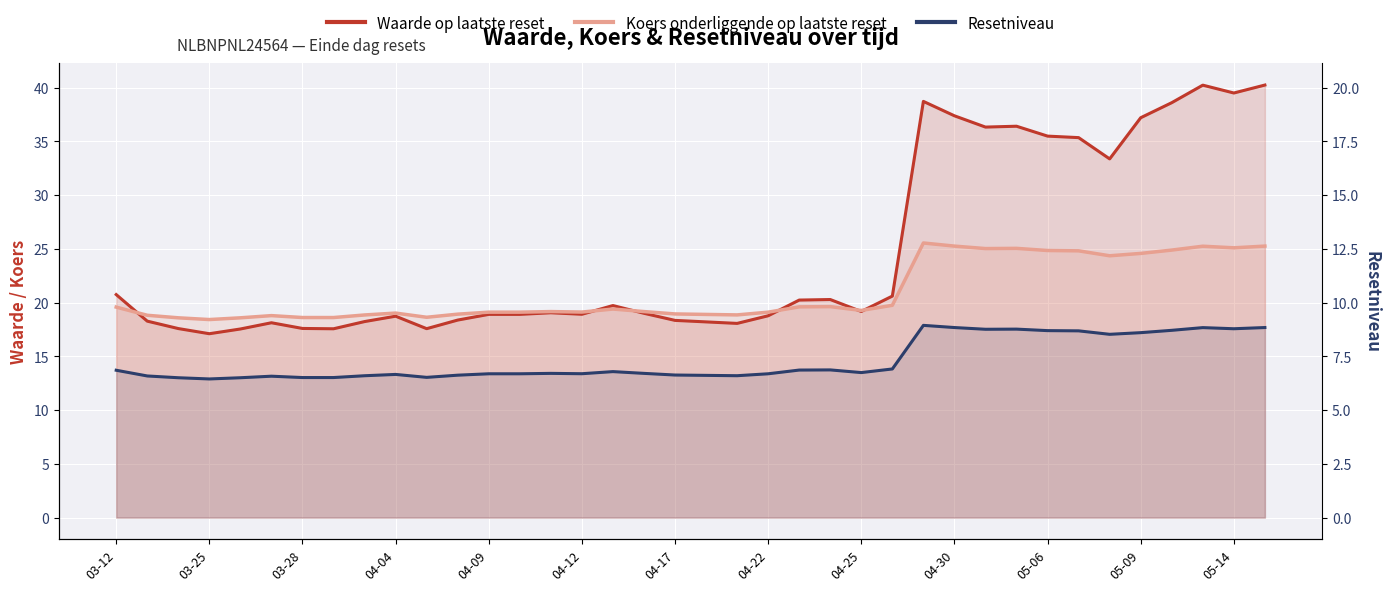

How many times do Waarde op laatste reset and Koers onderliggende op laatste reset cross each other?

6